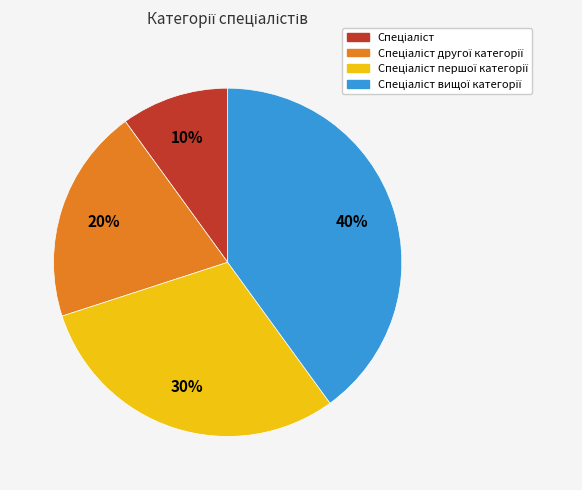

To the nearest percent, what is the average slice percentage?

25%